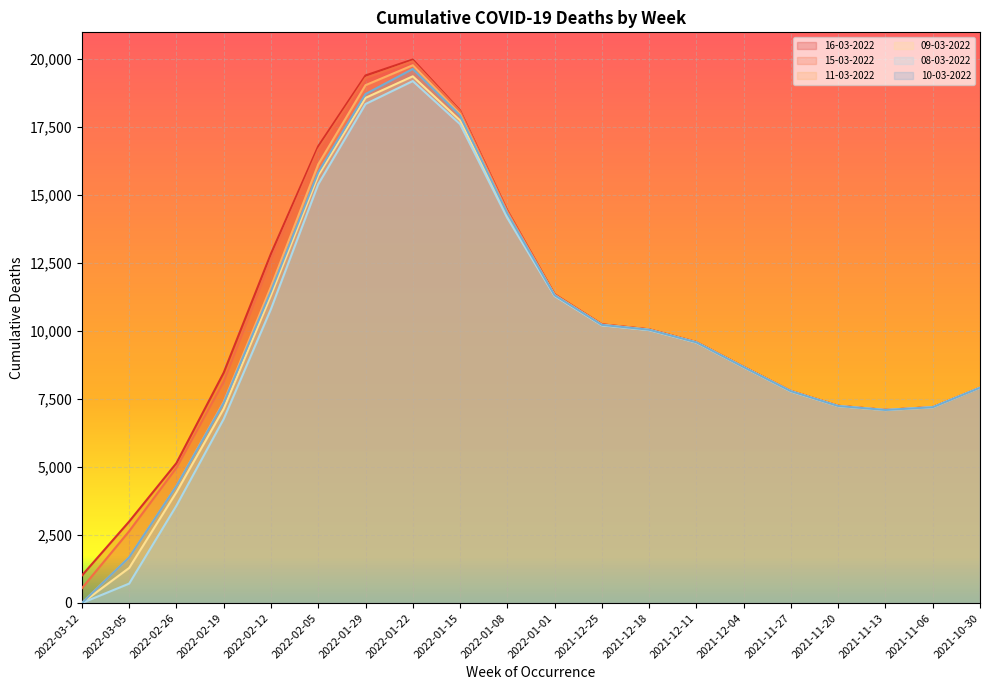

What value does the 11-03-2022 series have at 2021-10-30, to the nearest 10?

7920